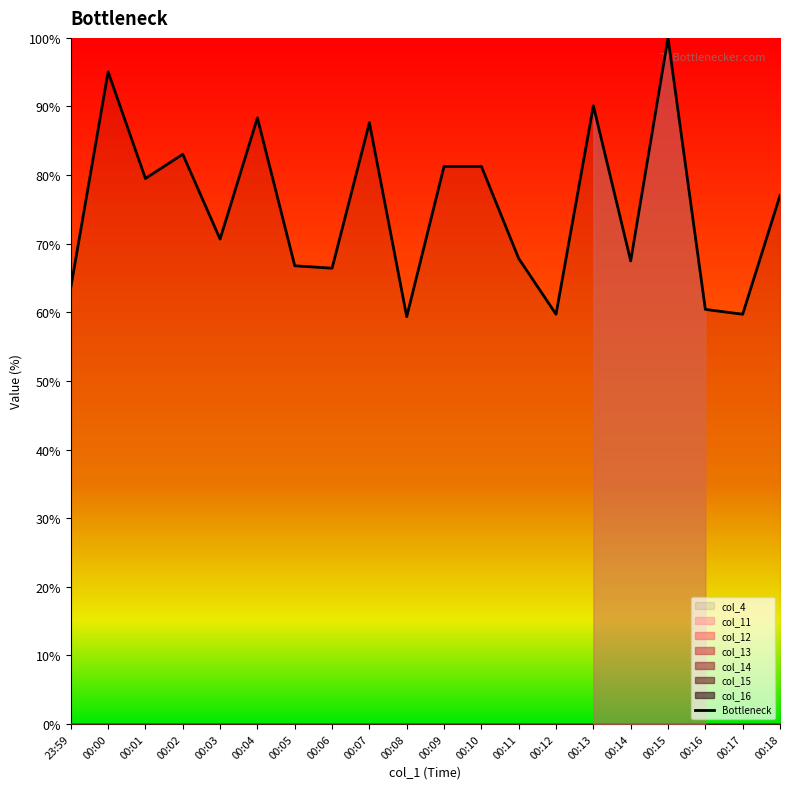

What is the label of the 7th point from the left?

00:05